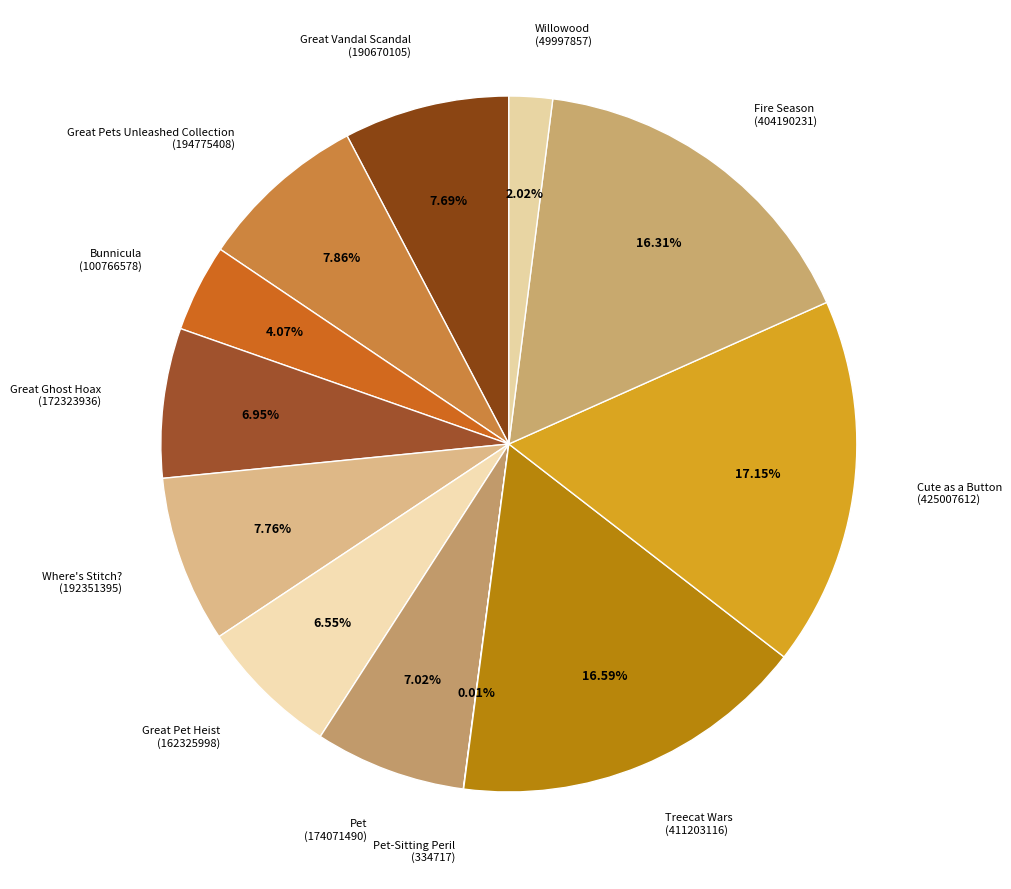

What is the ratio of the value at Bunnicula (100766578) to the value at Great Vandal Scandal (190670105)?

0.5